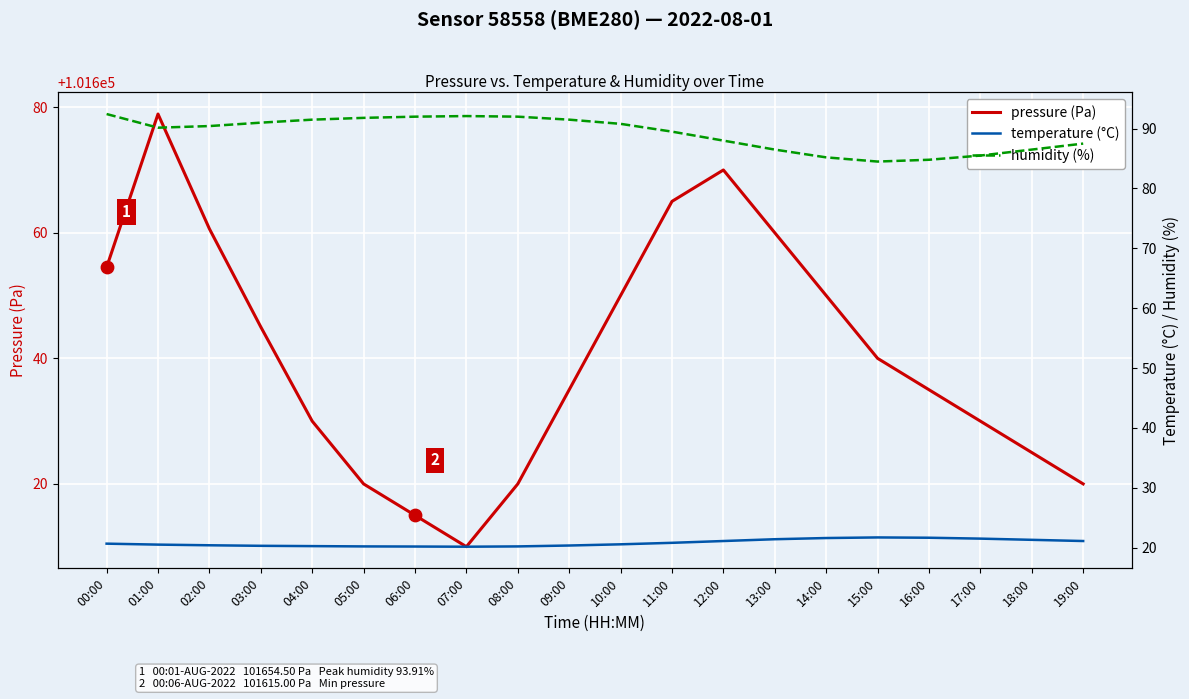

Which series has the widest spread of Y values?

pressure (Pa)